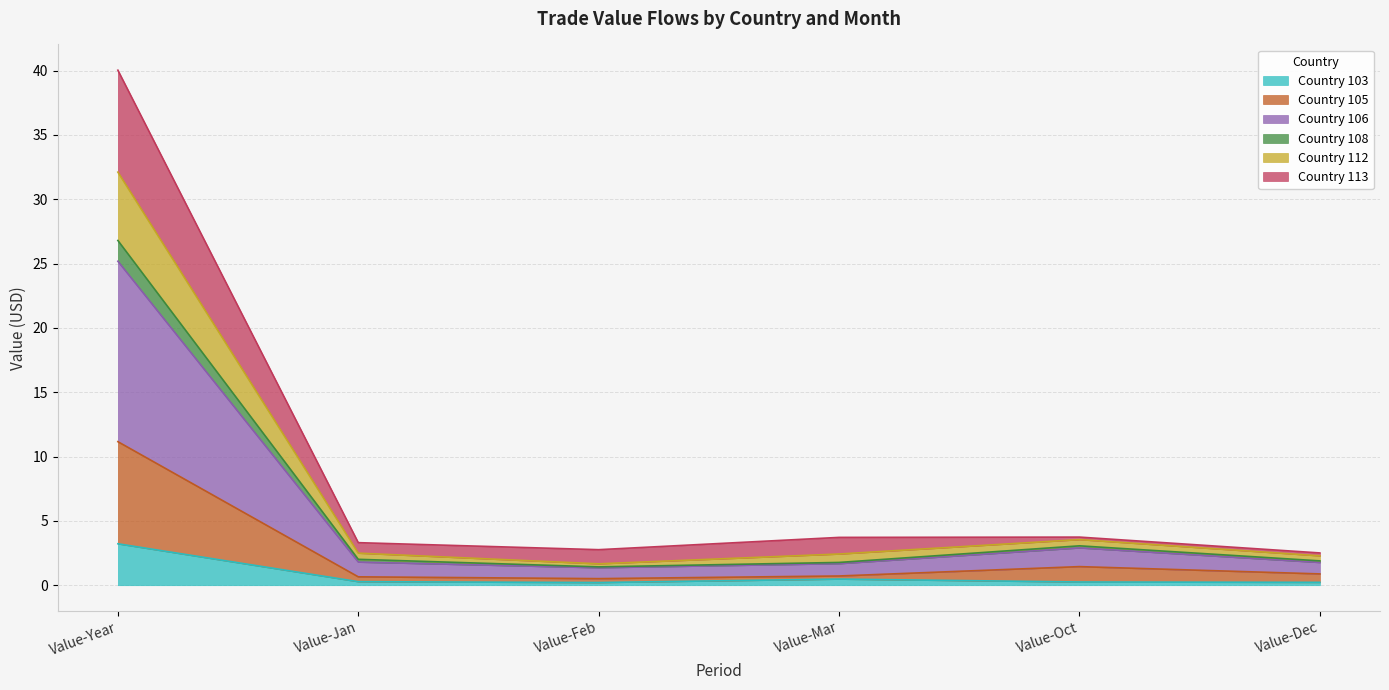

What is the difference between the second highest and second lowest values in the Country 113 series?

1.2